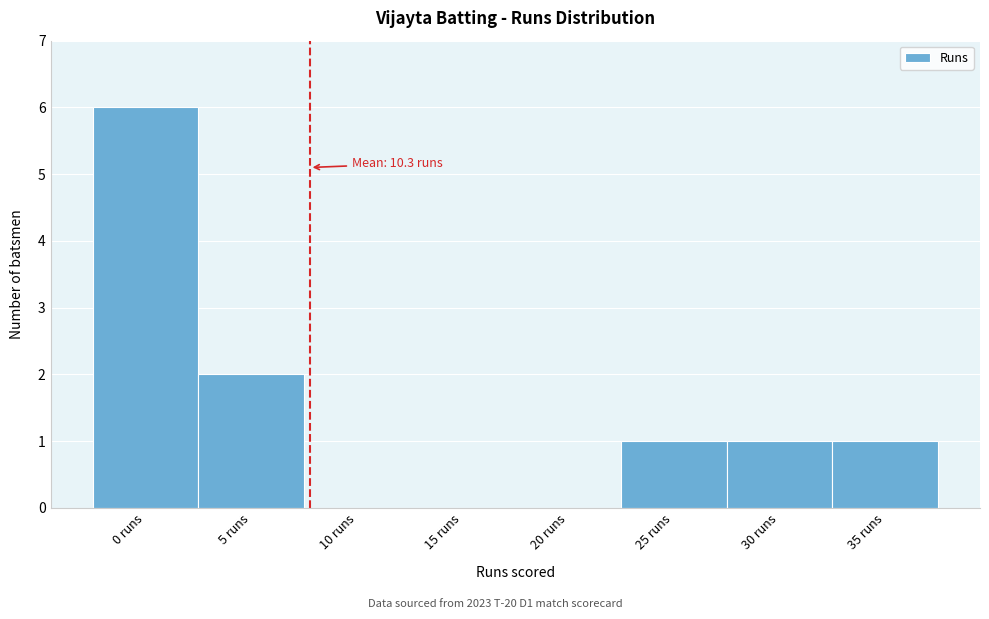

Reading left to right, what are all the values shown in this chart?

0 runs=6	5 runs=2	10 runs=0	15 runs=0	20 runs=0	25 runs=1	30 runs=1	35 runs=1